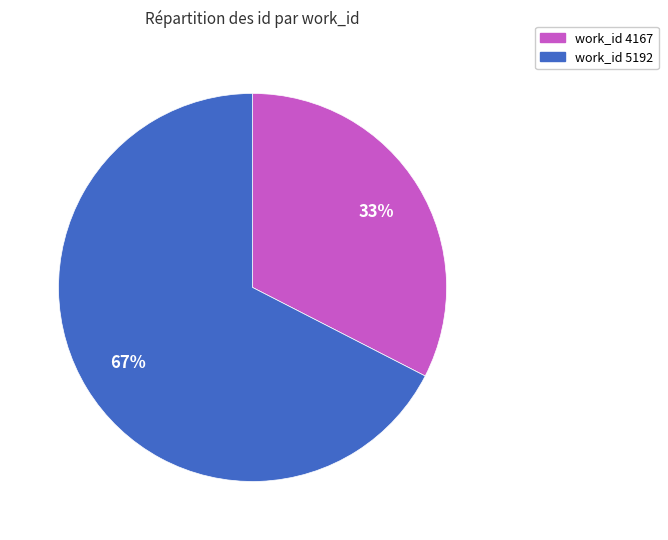

To the nearest percent, what is the average slice percentage?

50%